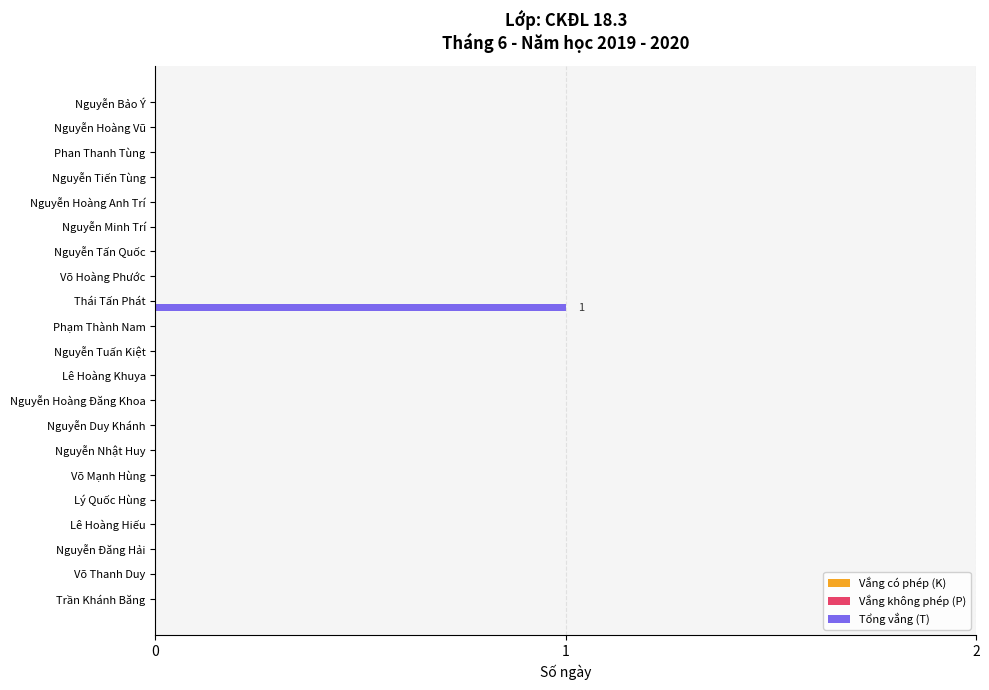

How many categories are shown in the chart?

21